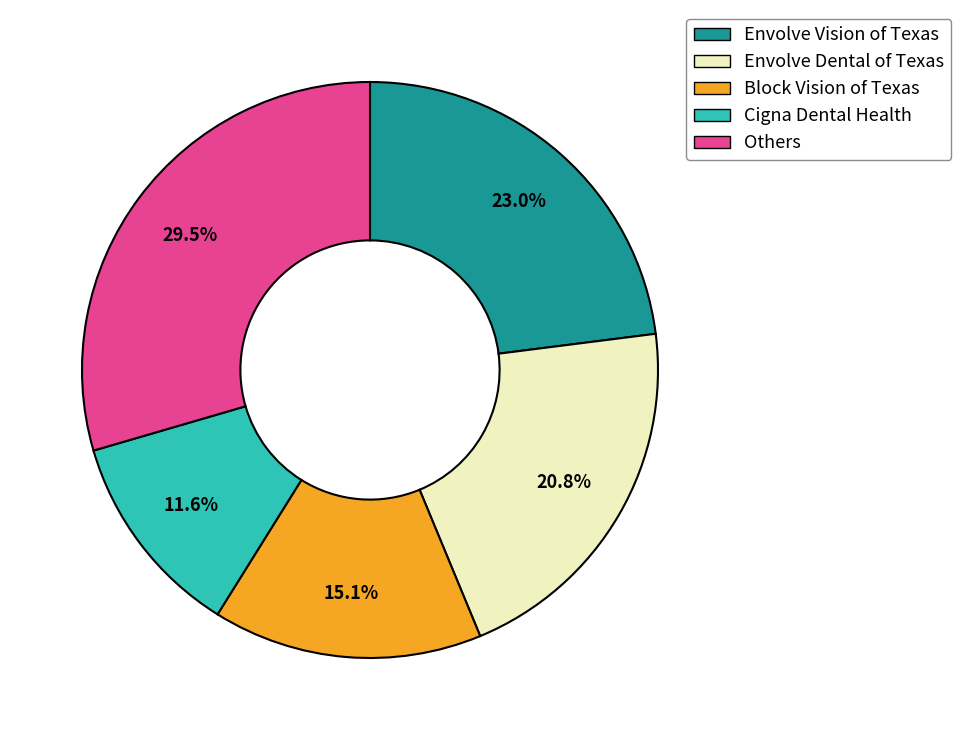

Does any single category account for the majority?

No